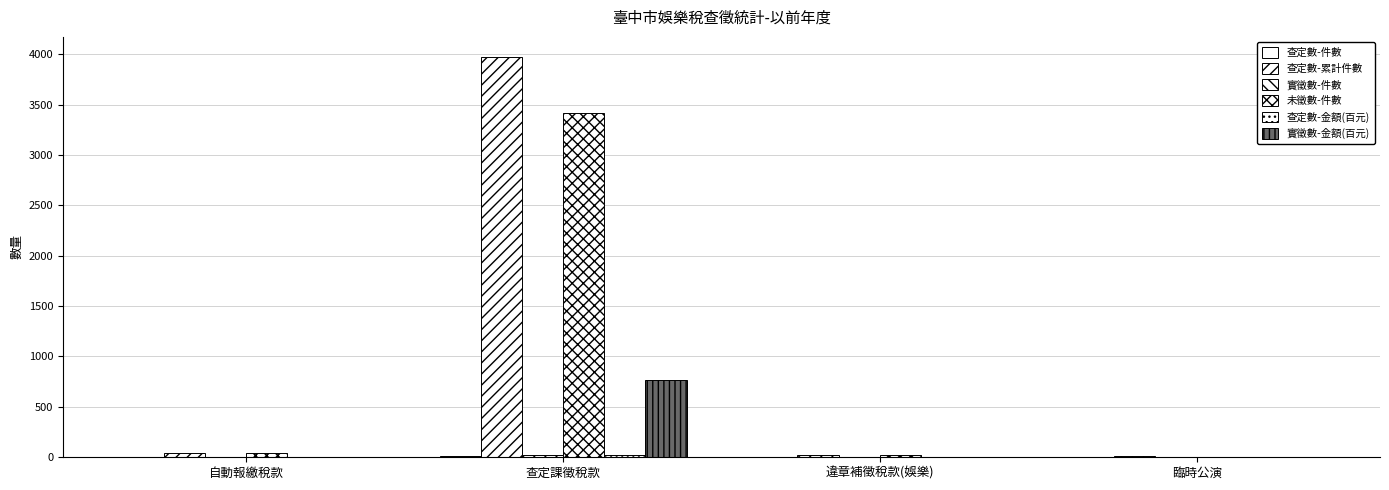

What is the average value of the 查定數-金額(百元) series?

4